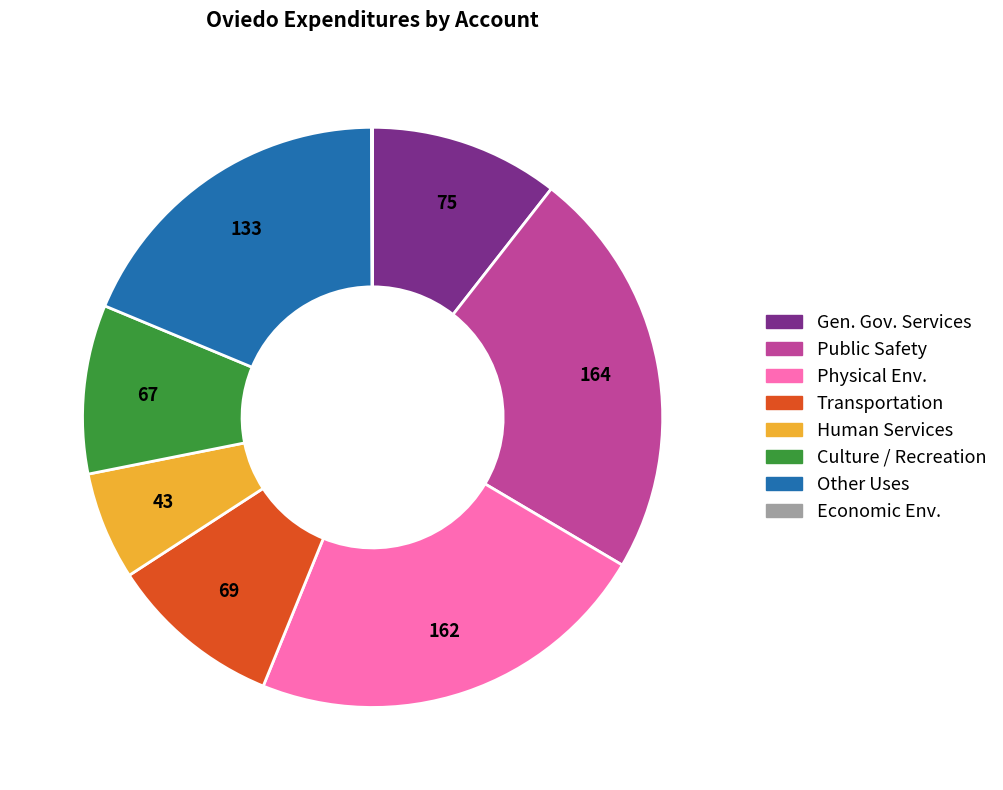

The Human Services slice represents 6% of the pie. True or false?

True